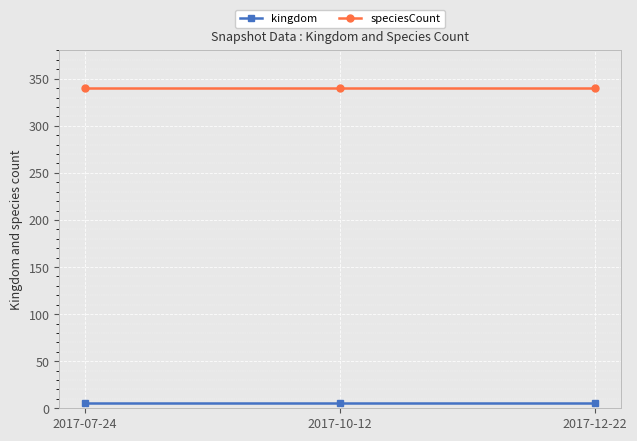

Does the chart have visible grid lines?

Yes